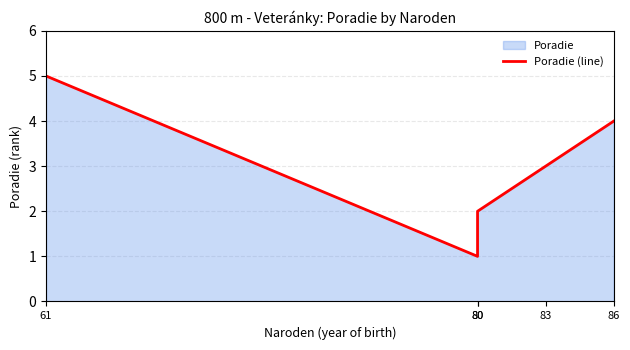

List the labels in order of value, largest first.

61, 86, 83, 80, 80